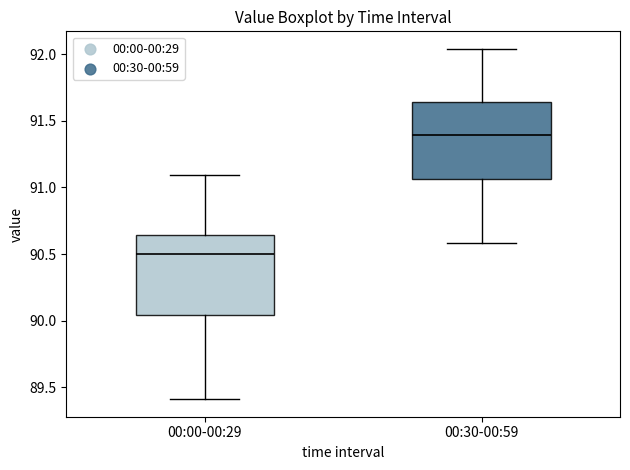

Where does the median line of the box for 00:30-00:59 sit on the y-axis? The values are not printed on the chart, so give them approximately, as read against the axis.

91.40